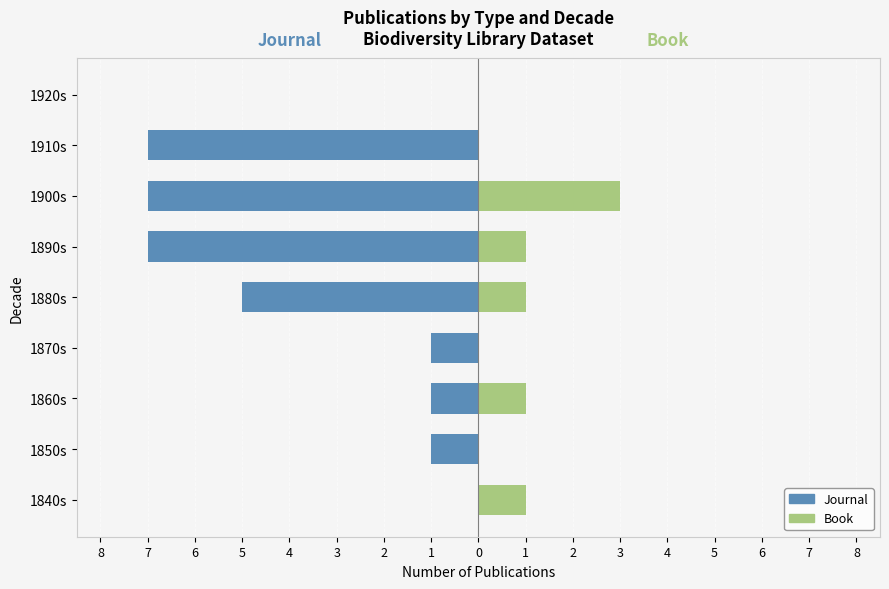

Reading right to left, list all the values displayed in this chart.

Journal: 0	-7	-7	-7	-5	-1	-1	-1	0
Book: 0	0	3	1	1	0	1	0	1